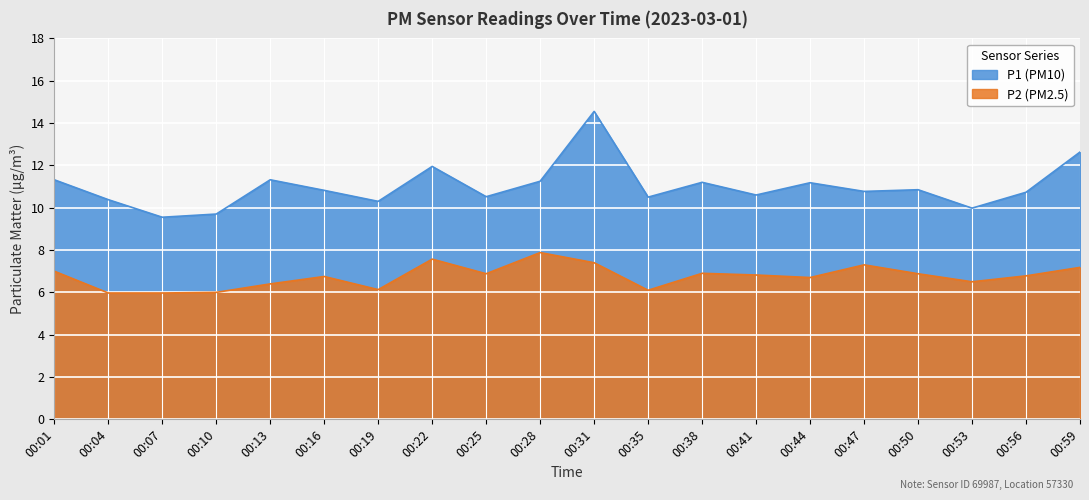

Rank the series by their average value, from highest to lowest.

P1 (PM10), P2 (PM2.5)